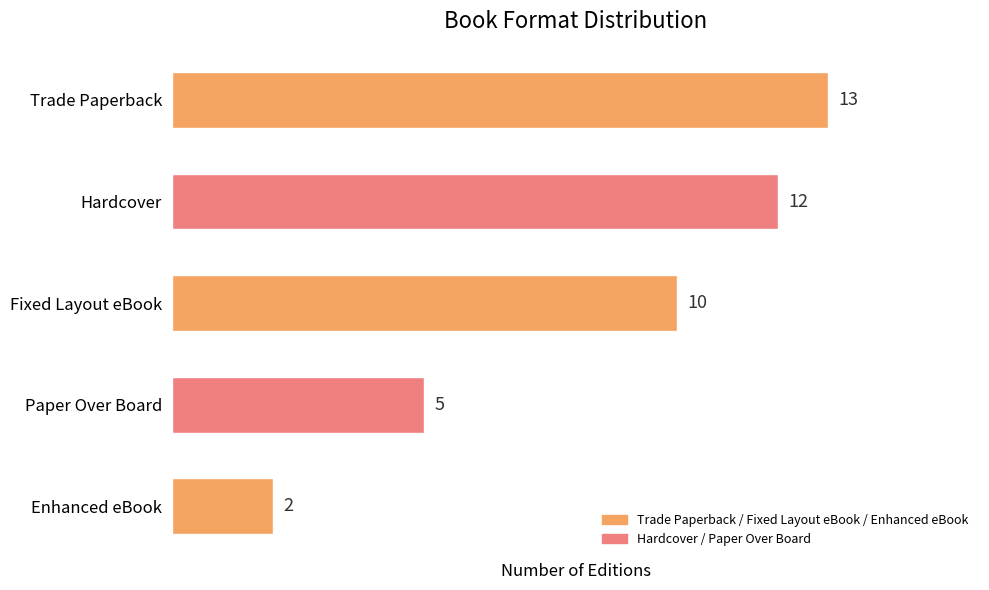

Does the chart contain stacked bars?

No